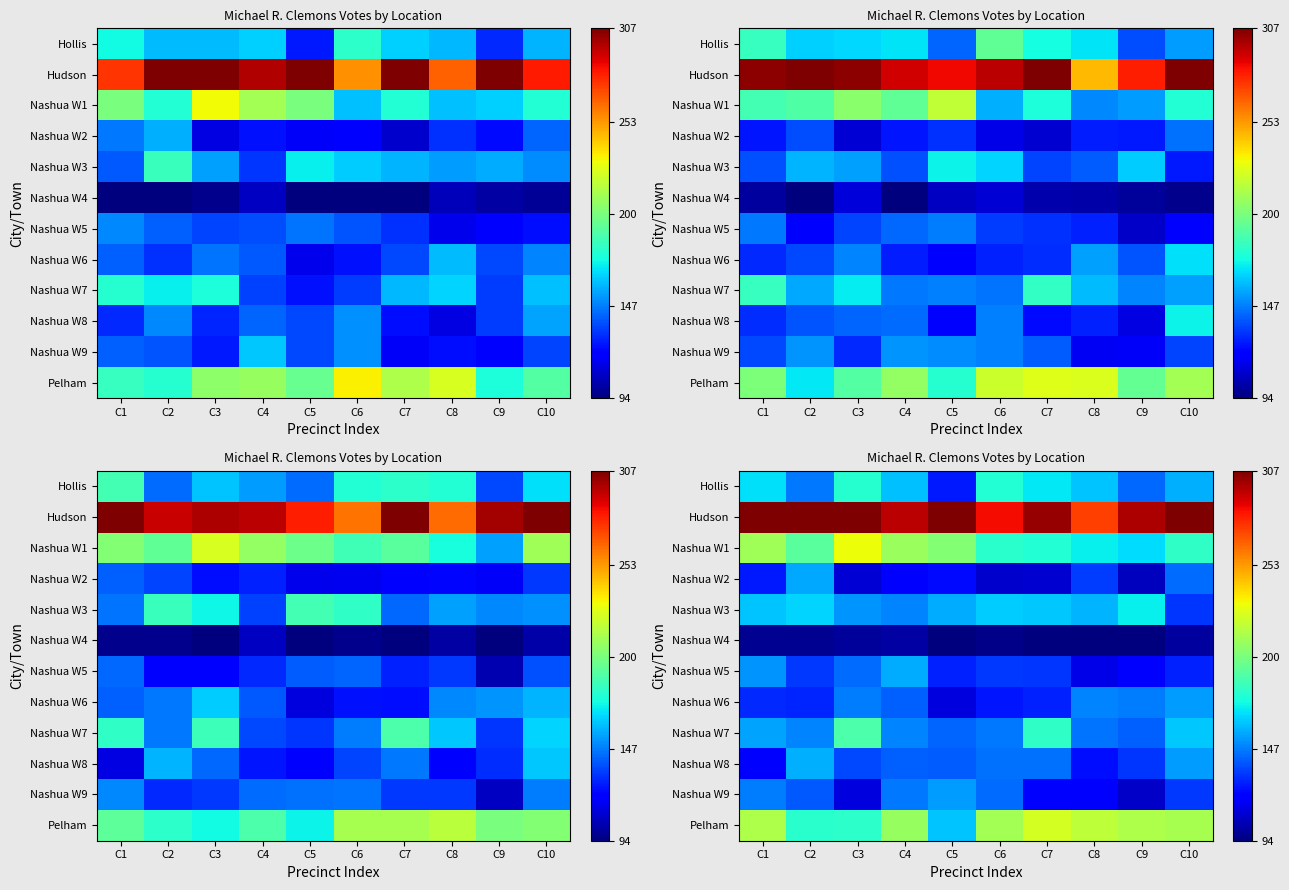

At which category does the chart reach its peak across all series?

C1